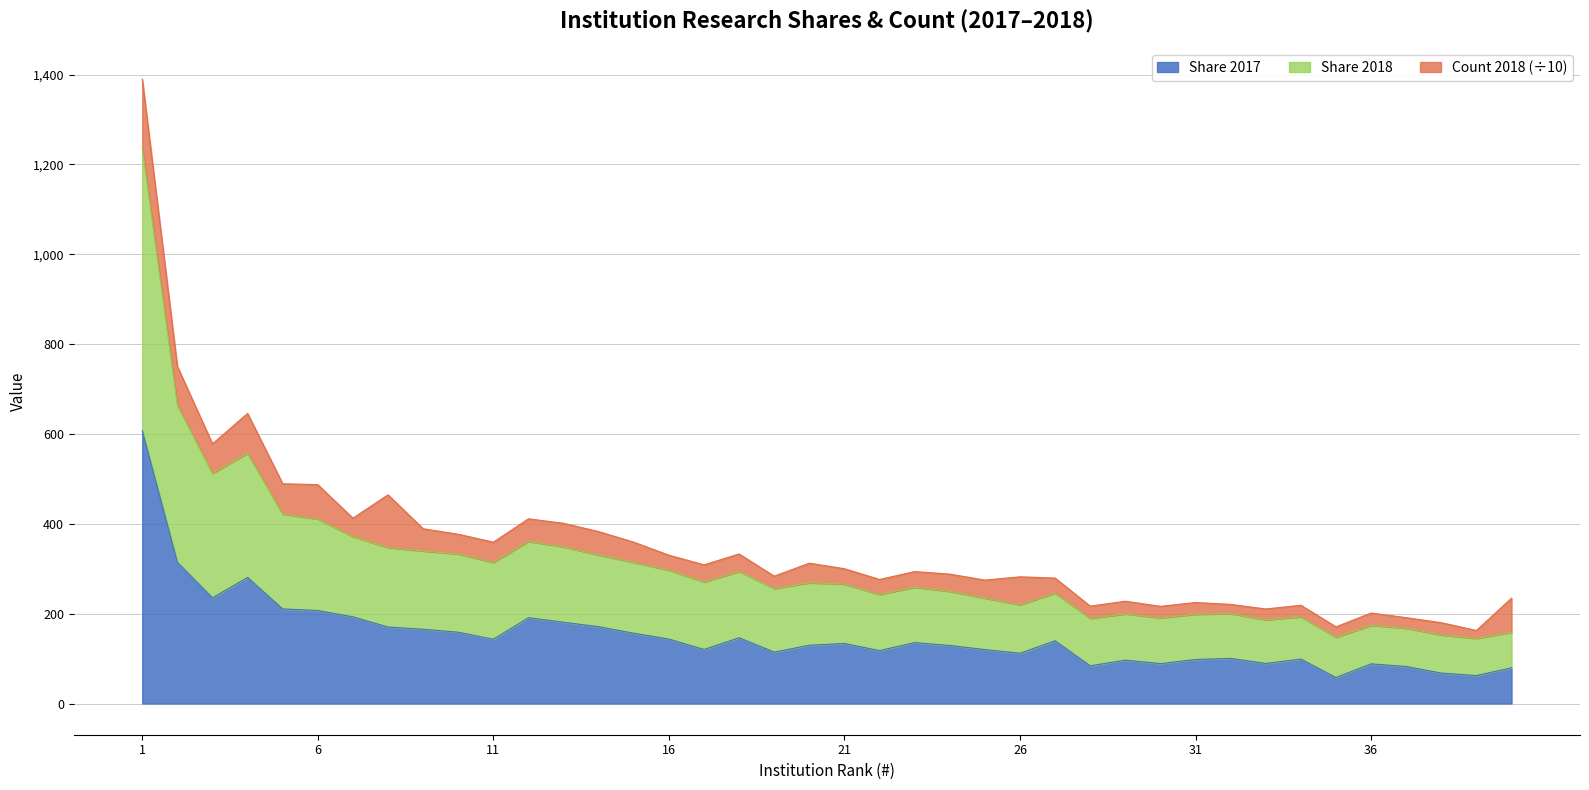

What is the highest value of the Share 2017 series?

607.0